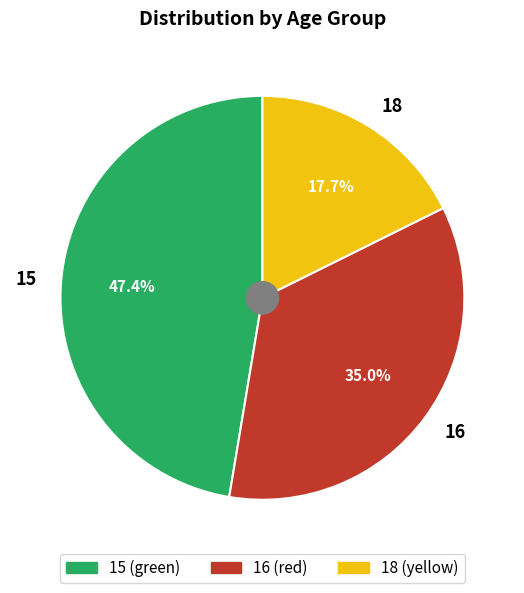

Rank the categories by value from lowest to highest.

18, 16, 15